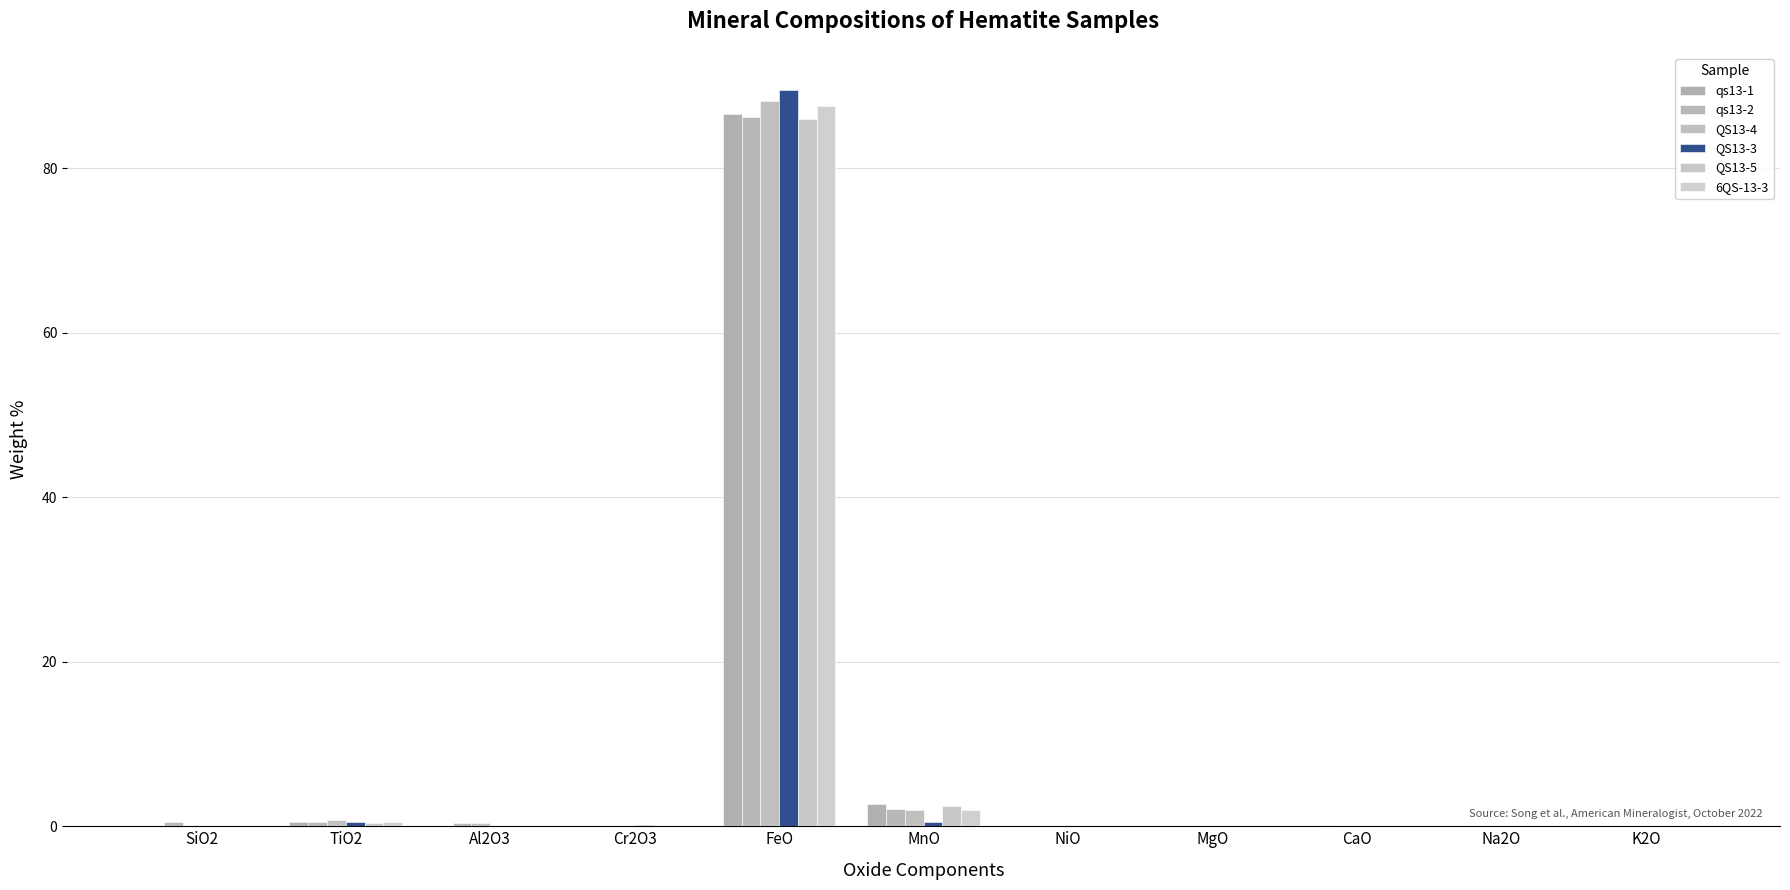

How many distinct data groups are displayed?

6